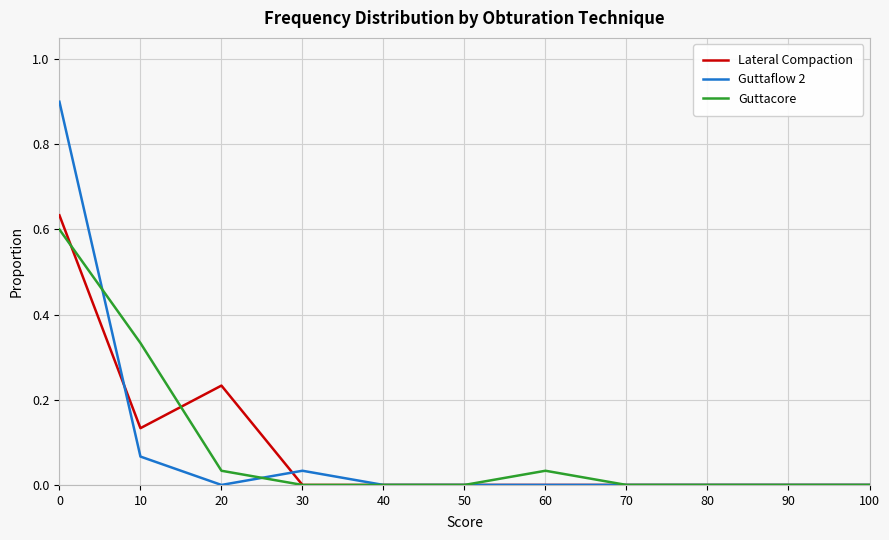

True or false: Guttaflow 2 and Lateral Compaction intersect in this chart.

True